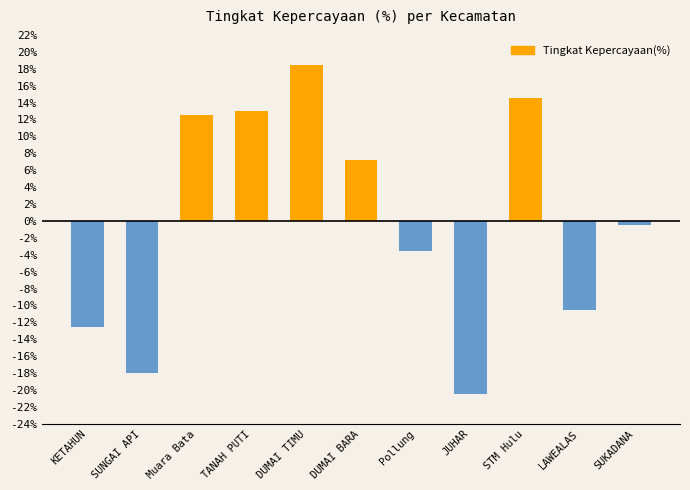

Does the chart contain stacked bars?

No